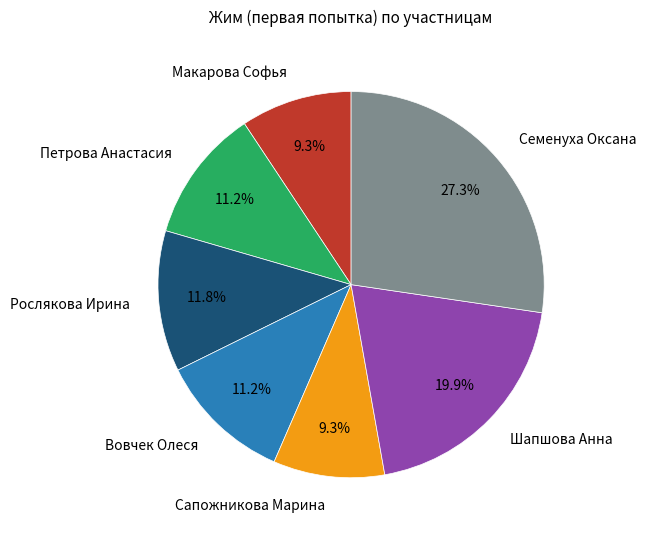

To the nearest percent, what is the difference between the largest and smallest slice percentages?

18%